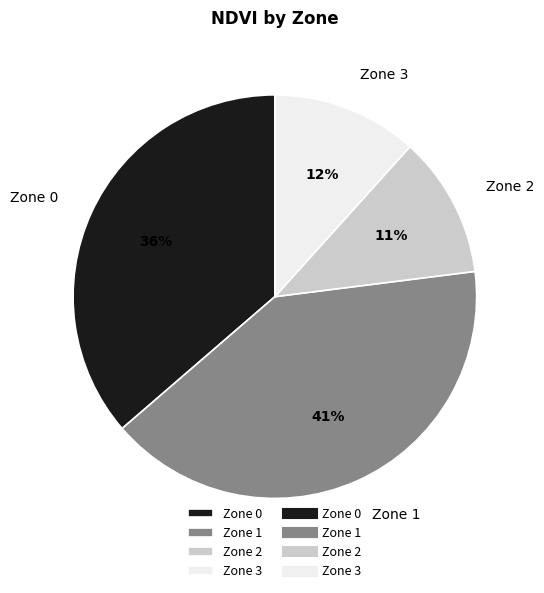

Count the number of slices in the pie.

4